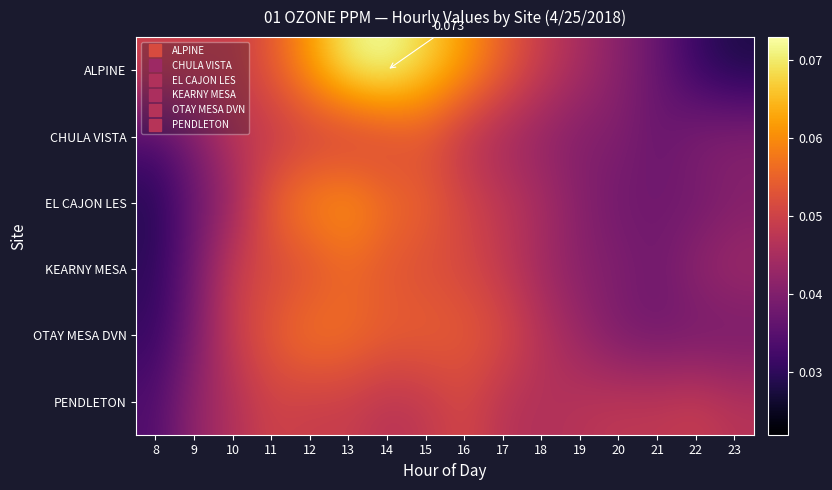

Where is EL CAJON LES nearest to the value 0?

8